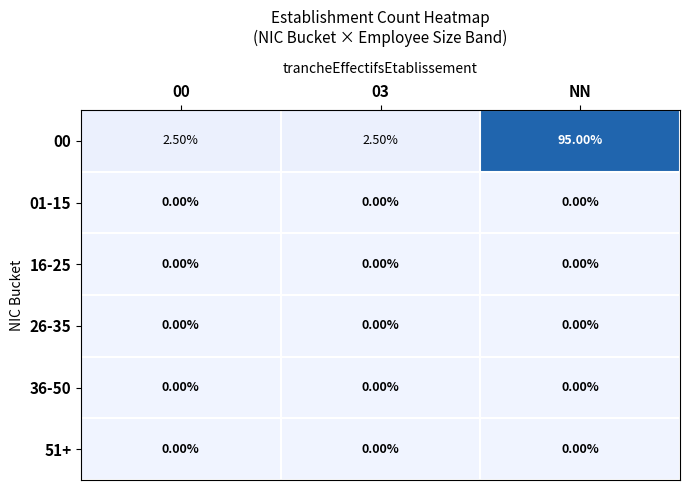

What is the average value of the 00 series?

33.3